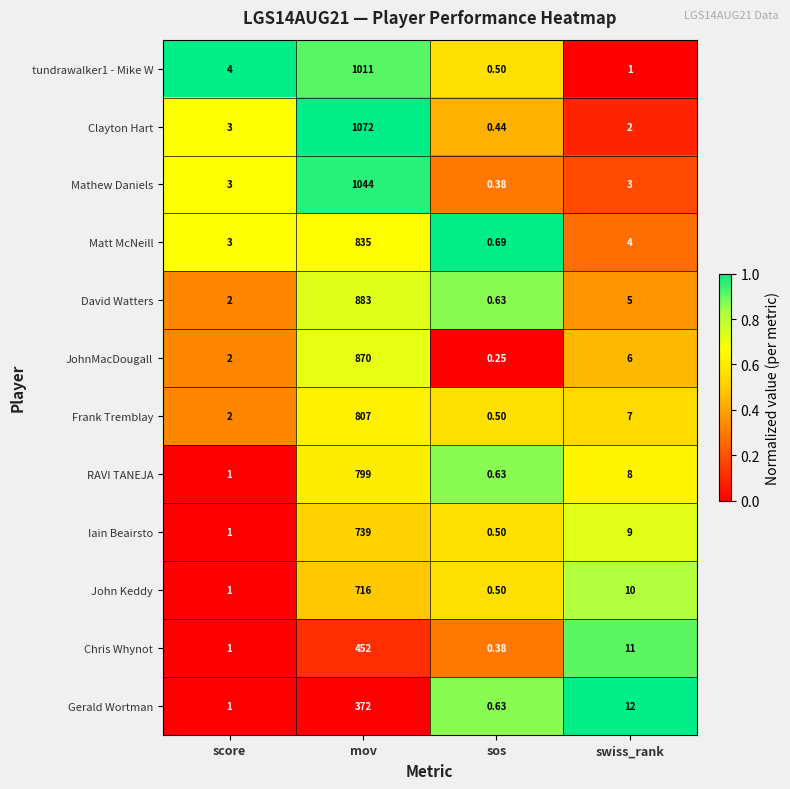

What is the total value across all series at sos?

6.0